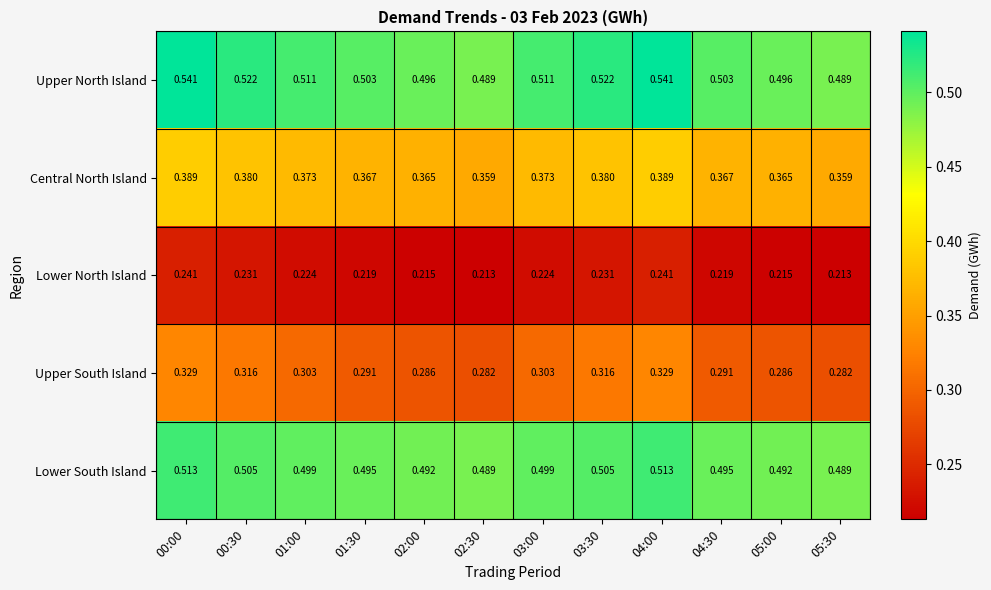

How many data points does each series have?

12